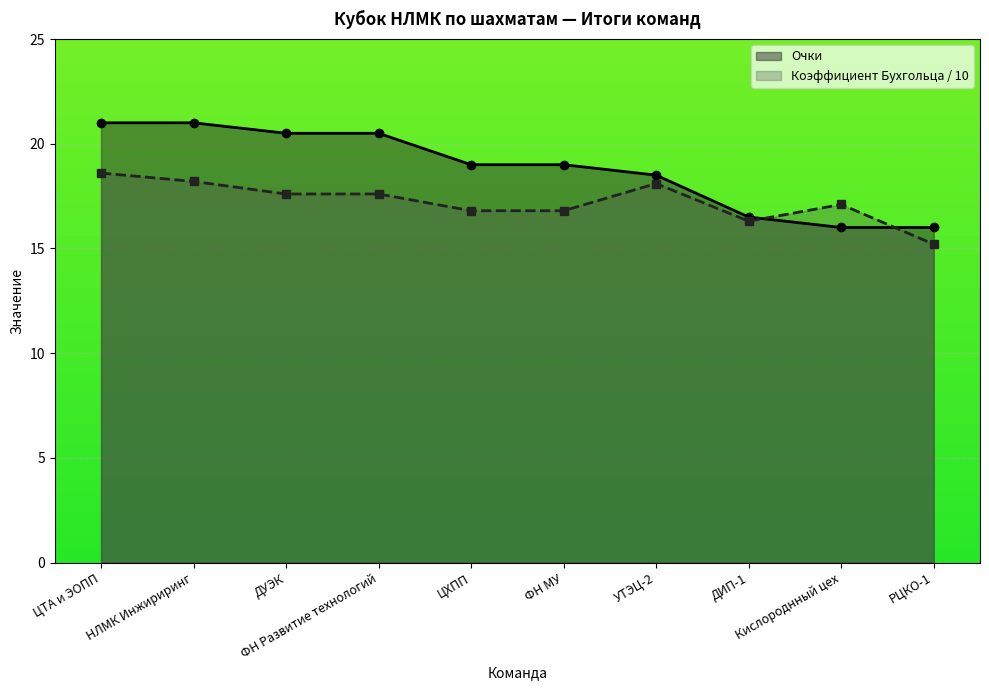

Is the value of Коэффициент Бухгольца at Кислороднный цех greater than the value of Очки at НЛМК Инжириринг?

No